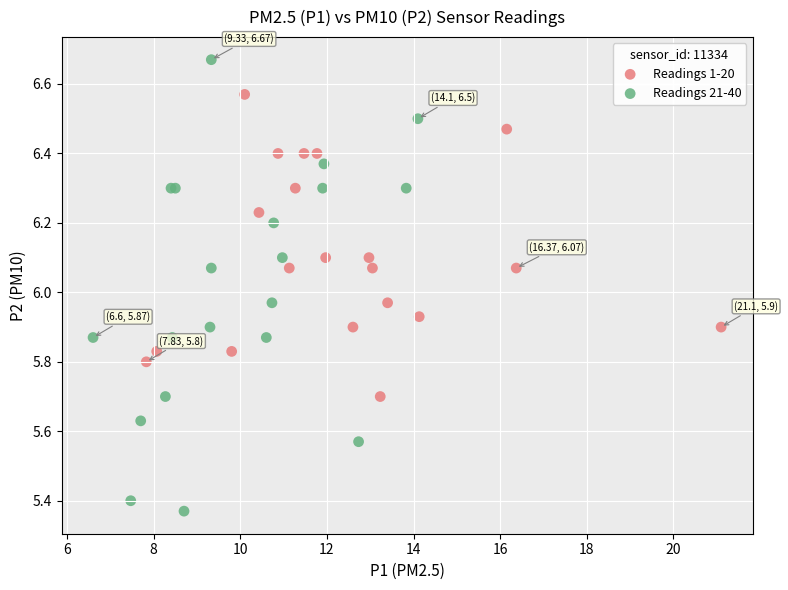

What are all the series names shown in the legend?

Readings 1-20, Readings 21-40